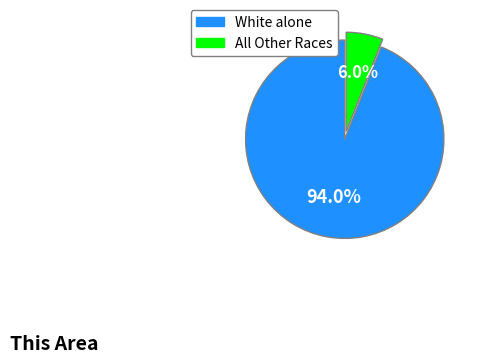

Is there any slice that represents more than half of the pie?

Yes